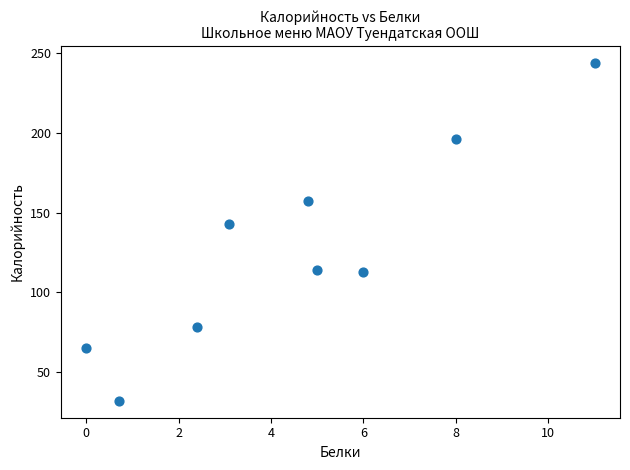

What Y value in the scatter plot is closest to 138?

143.2